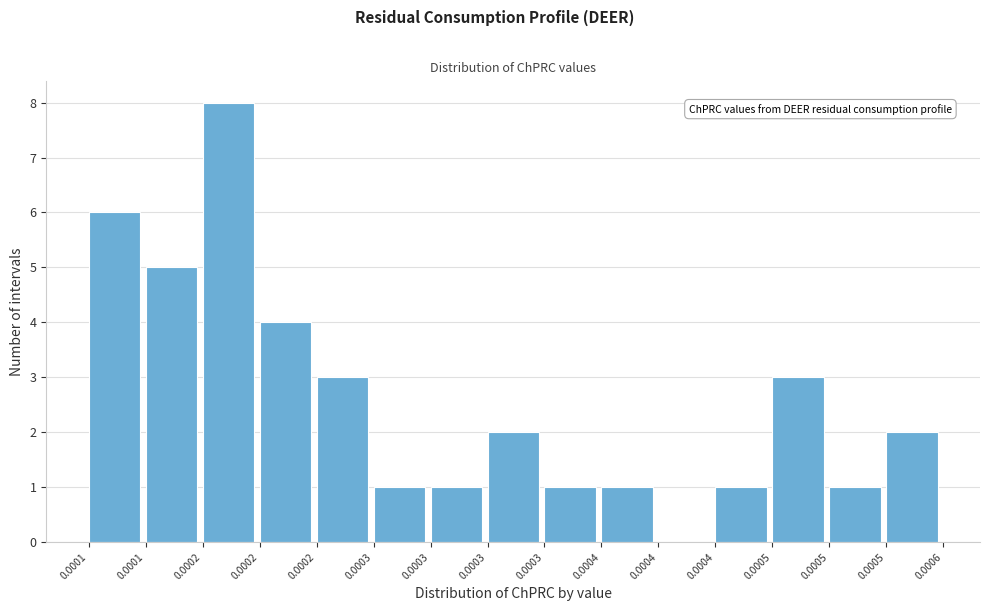

Are the bars horizontal?

No